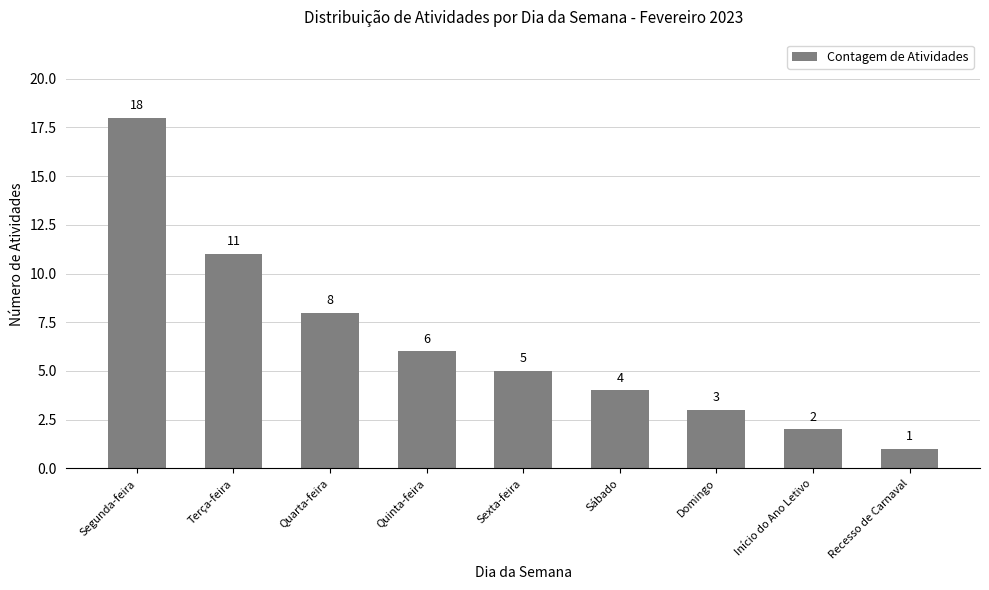

What value does the data have at Quarta-feira, to the nearest 10?

10